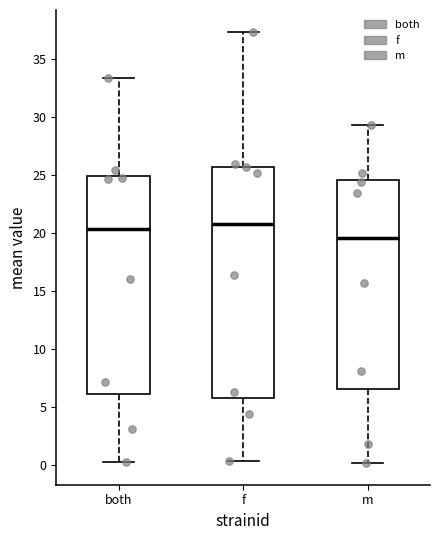

Reading left to right, read every box against the y-axis: the position of its median line, the range the box covers, and the ends of its whiskers. The values are not printed on the chart, so give them approximately, as read against the axis.

both: median 20.5, box 6.0 to 25.0, whiskers 0.5 to 33.5
f: median 21.0, box 6.0 to 26.0, whiskers 0.5 to 37.5
m: median 19.5, box 6.5 to 24.5, whiskers 0.0 to 29.5